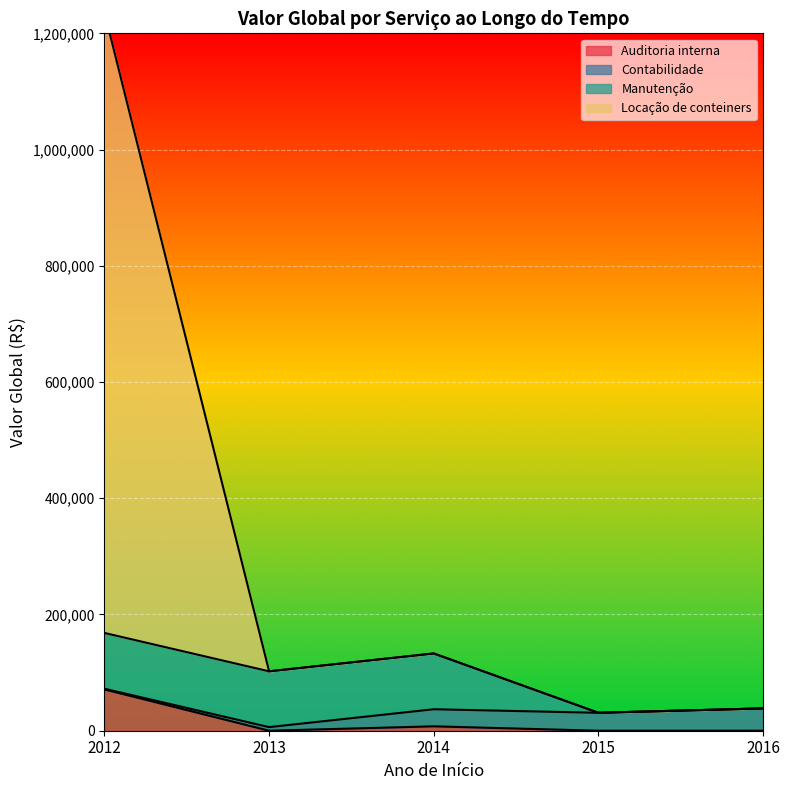

What is the maximum value for Locação de conteiners?

1236250.0